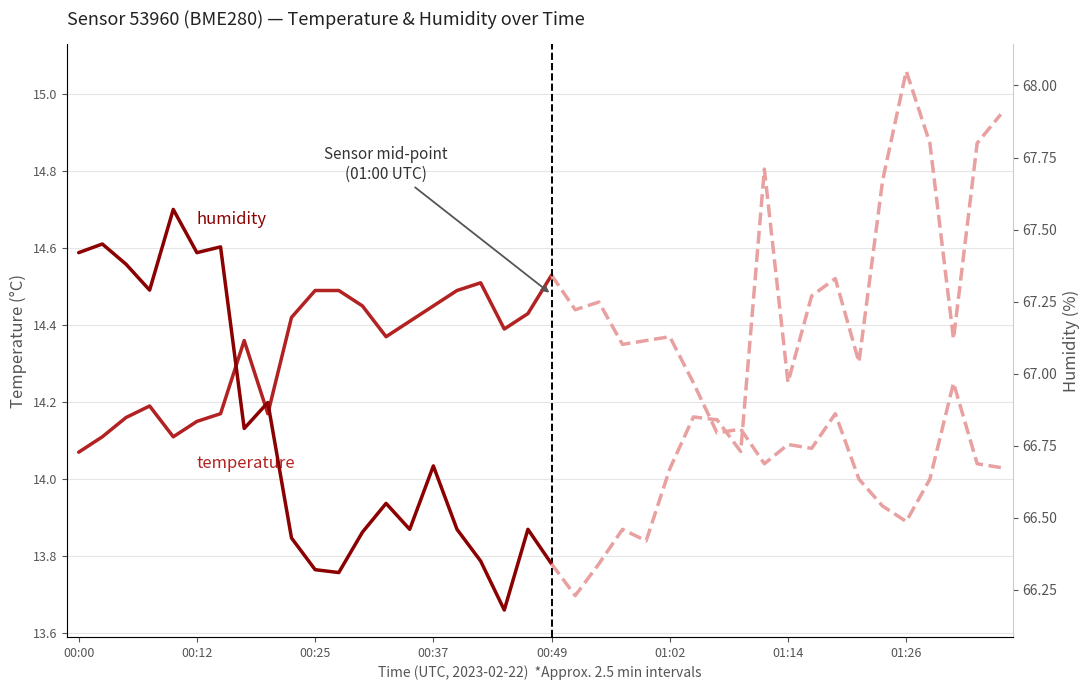

The value of humidity at 9 is 66.4. True or false?

True